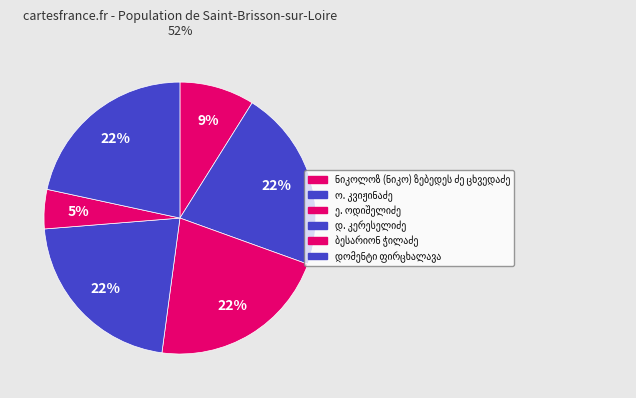

How many slices are in this pie chart?

6